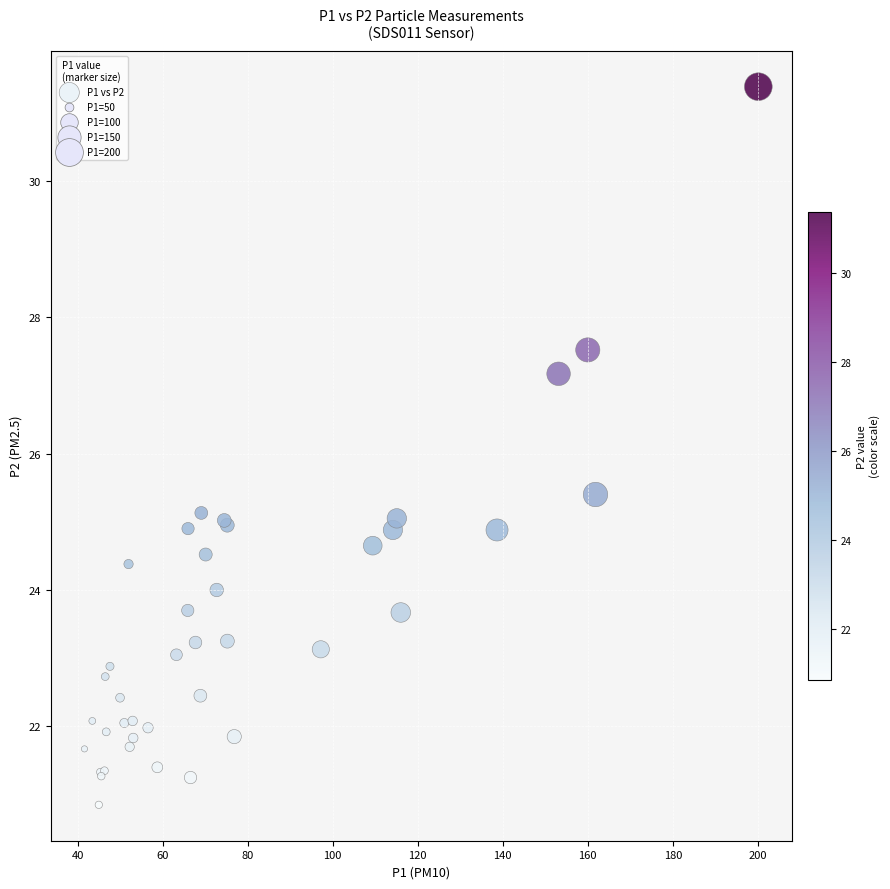

What Y value in the scatter plot is closest to 26?

25.4